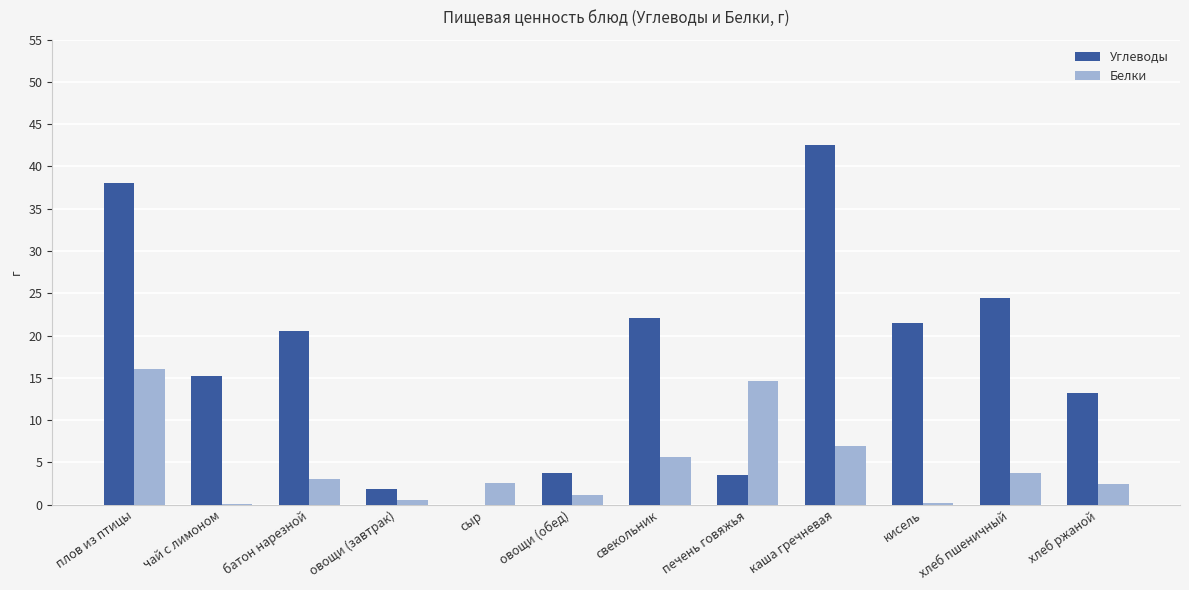

At which label is Белки closest to 8?

каша гречневая